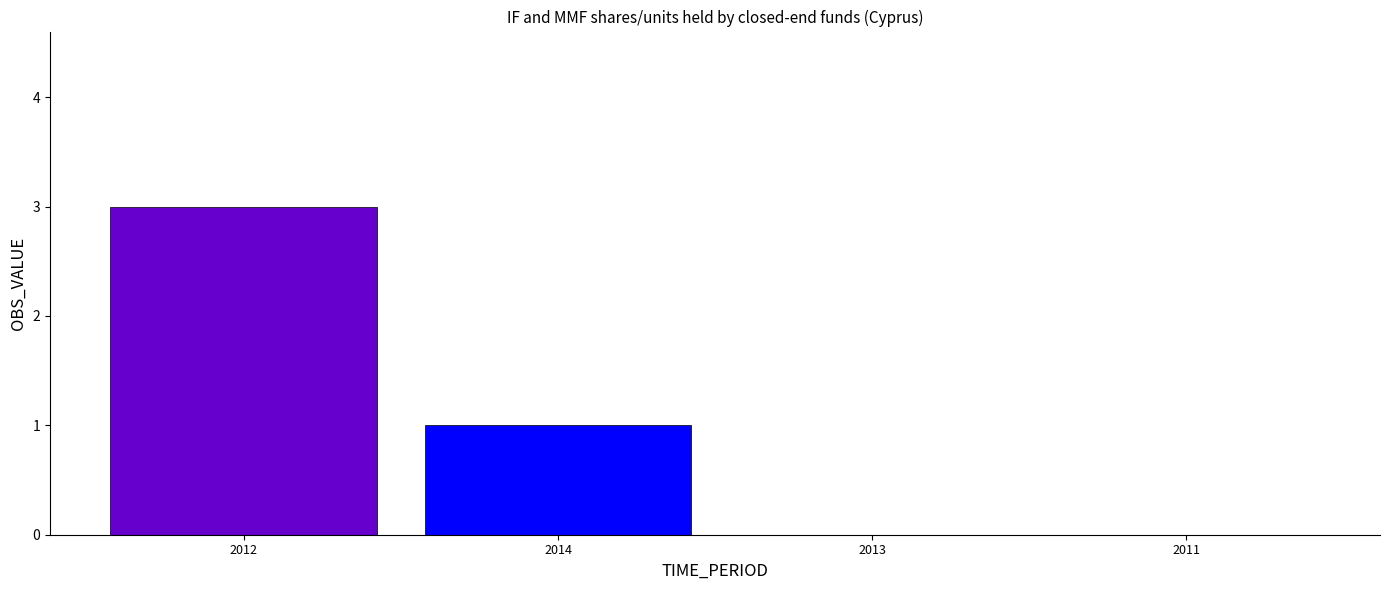

Are the bars horizontal?

No